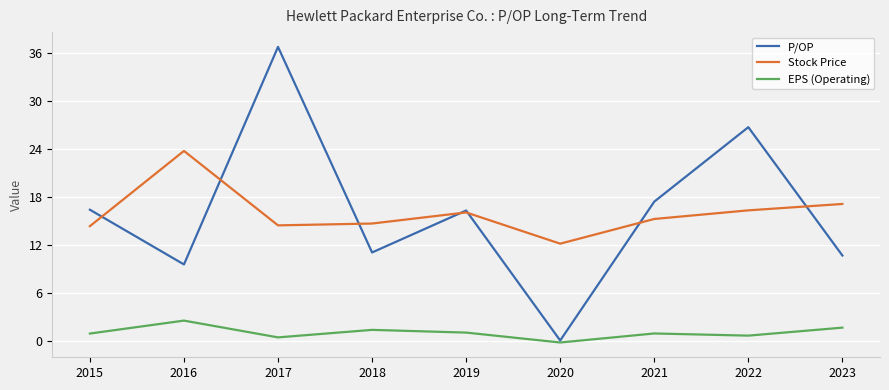

How many interior local peaks does the Stock Price series have?

2